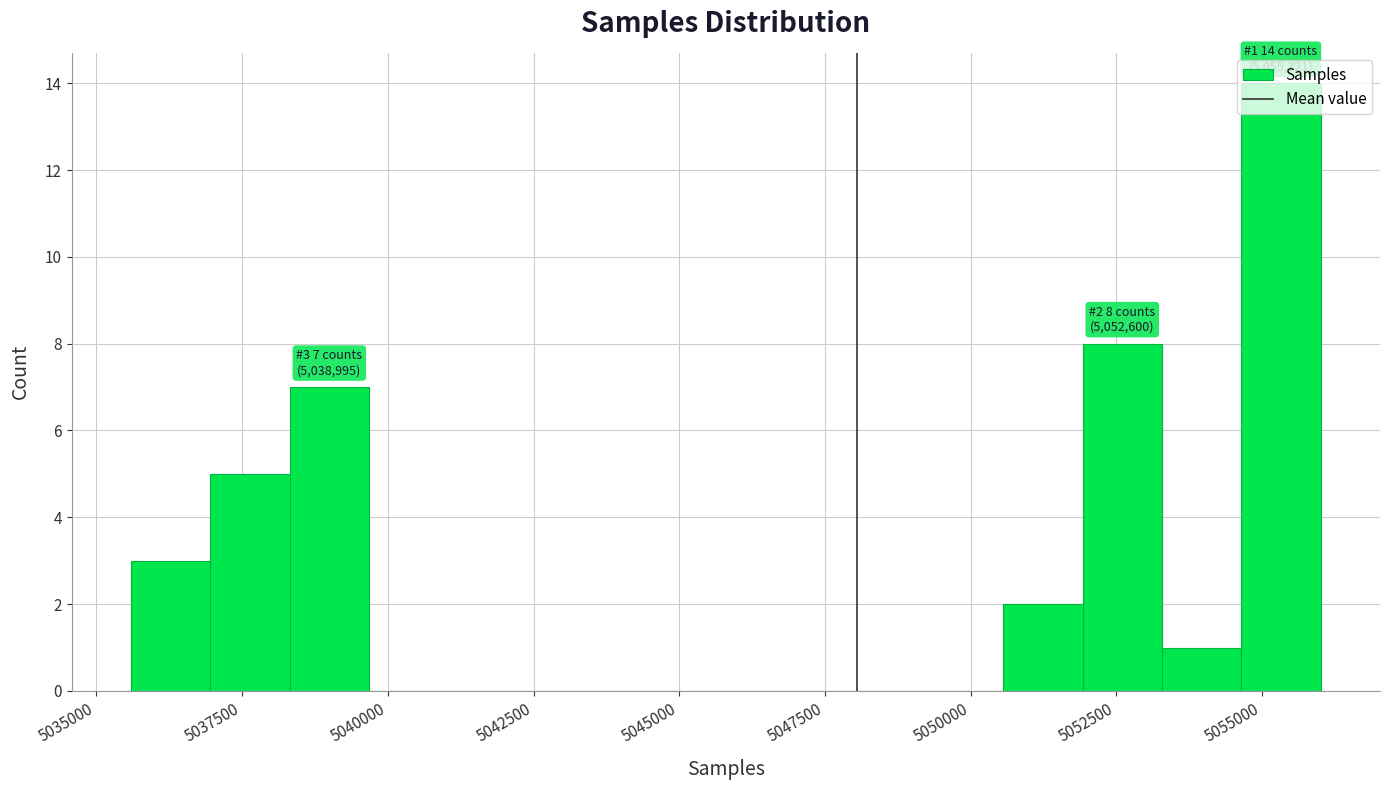

Read against the x-axis, roughly where is the centre of the tallest bar?

5055500